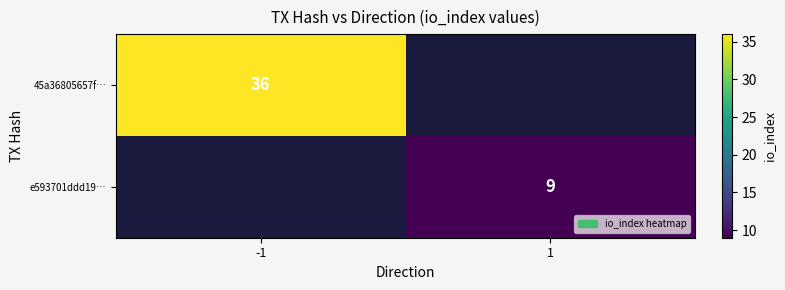

True or false: 45a36805657f… has a value of 36 at -1.

True